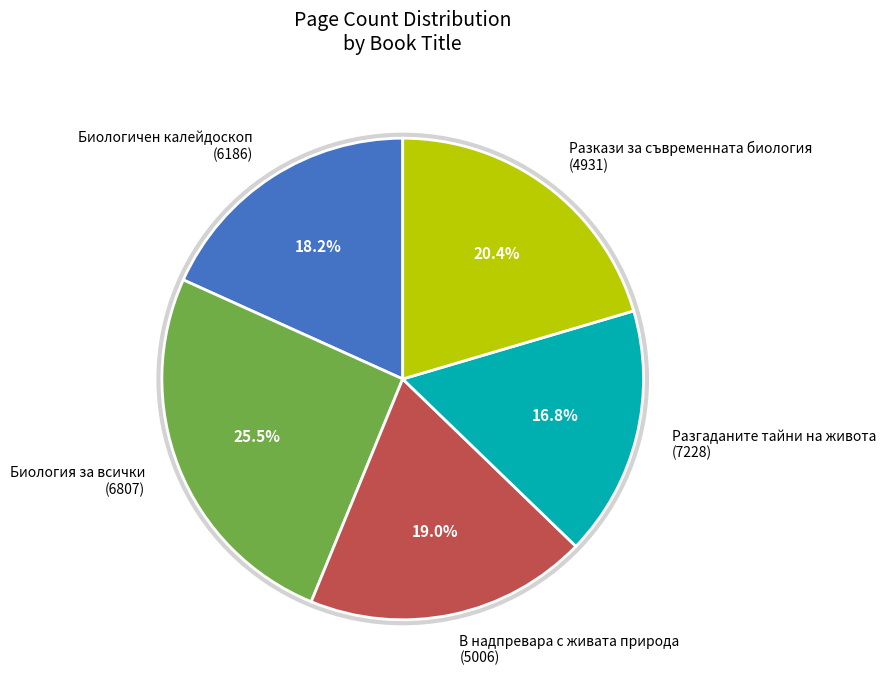

What is the largest slice in the pie chart?

Биология за всички
(6807)